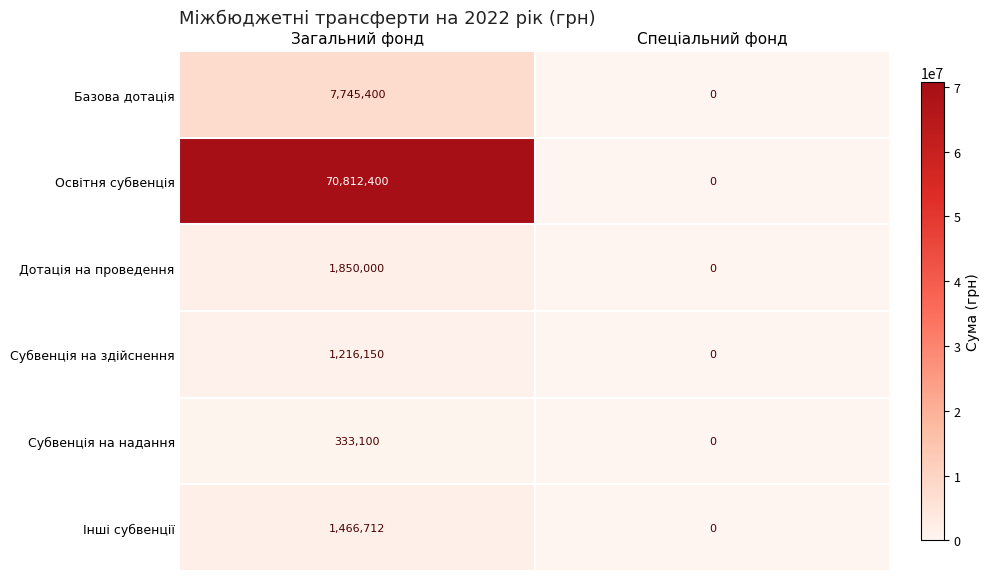

At which label does Базова дотація reach its peak?

Загальний фонд